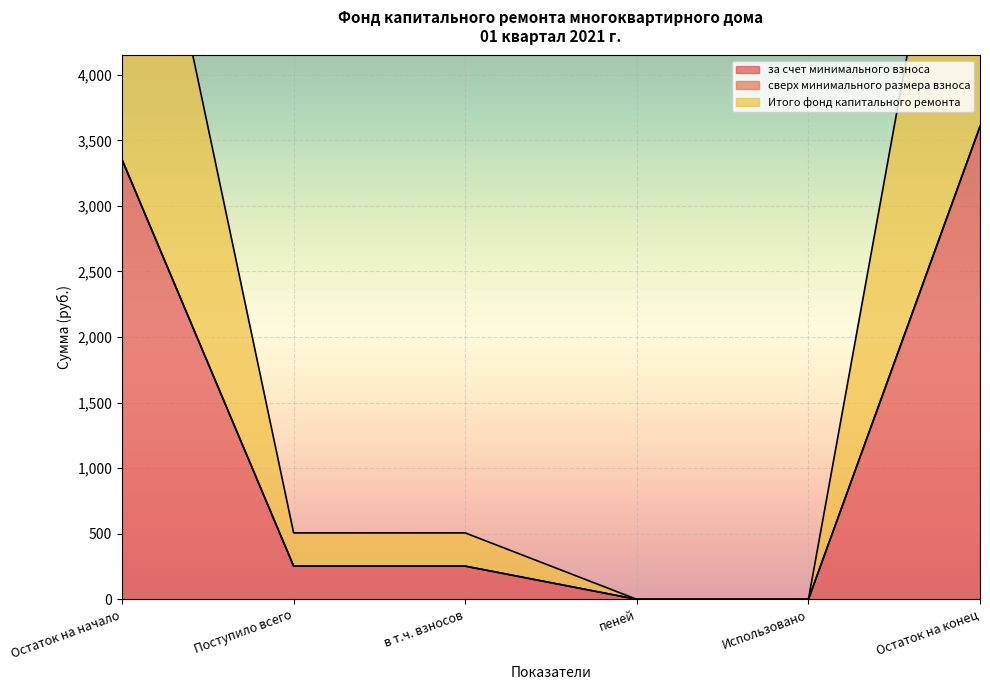

At which label does Итого фонд капитального ремонта first exceed 253?

Остаток на начало